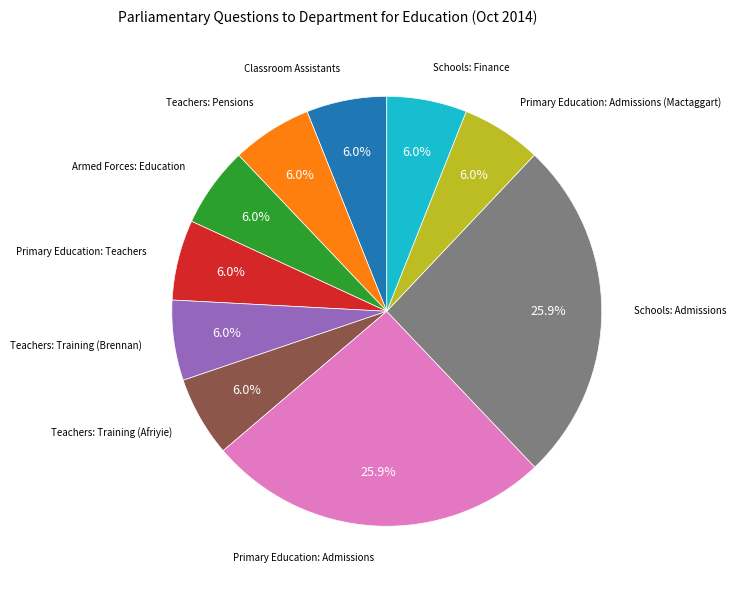

Does any single category account for the majority?

No